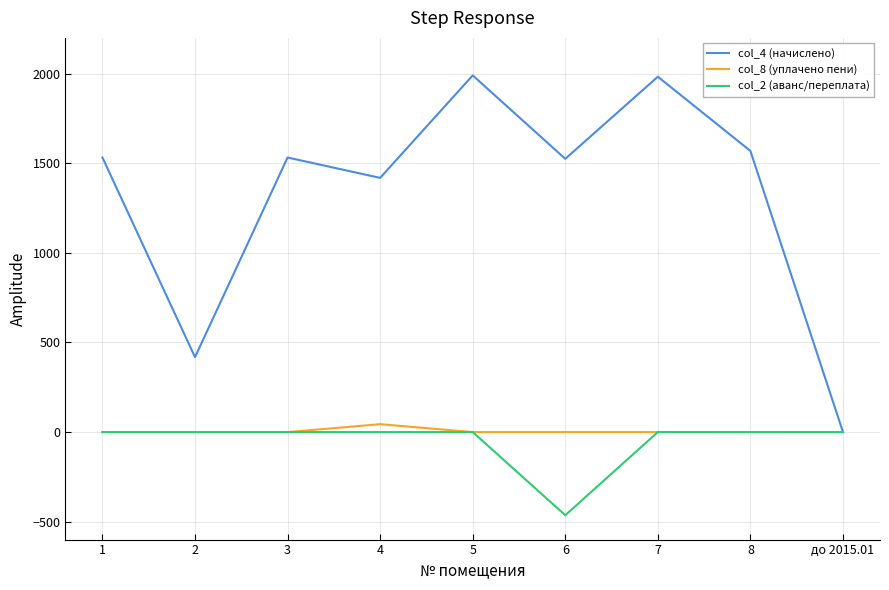

At 6, list the series in order from largest to smallest.

col_4 (начислено), col_8 (уплачено пени), col_2 (аванс/переплата)